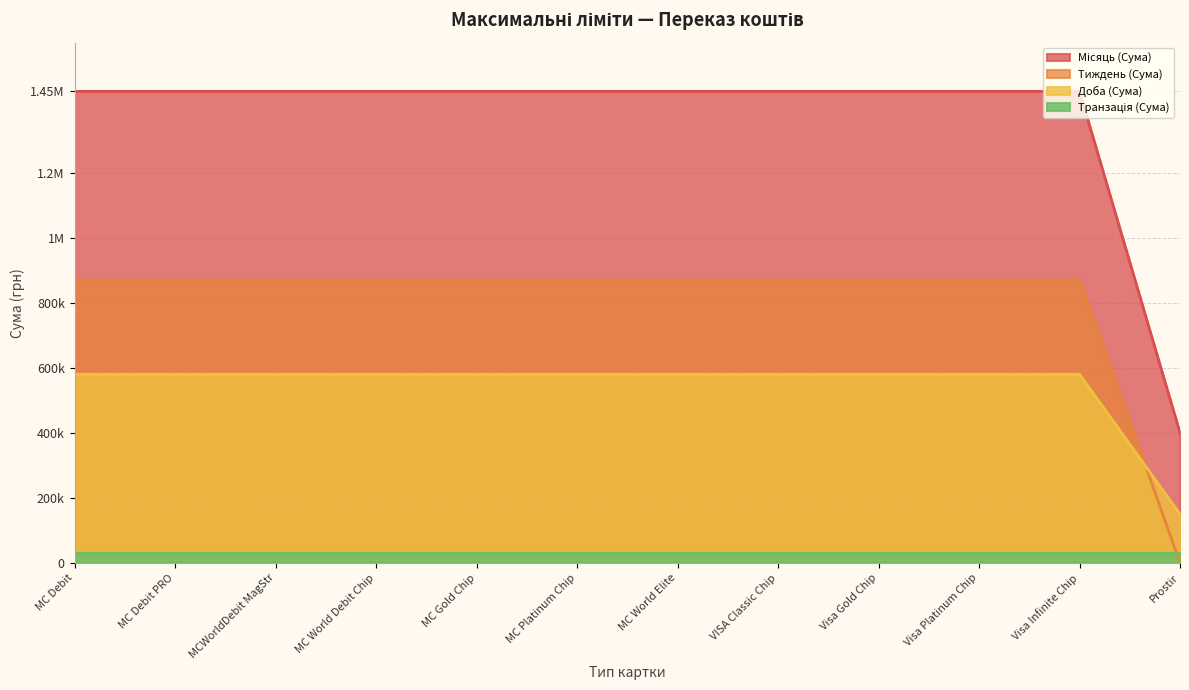

Between MC Platinum Chip and MC World Elite, which series saw the biggest shift?

Доба (Сума)